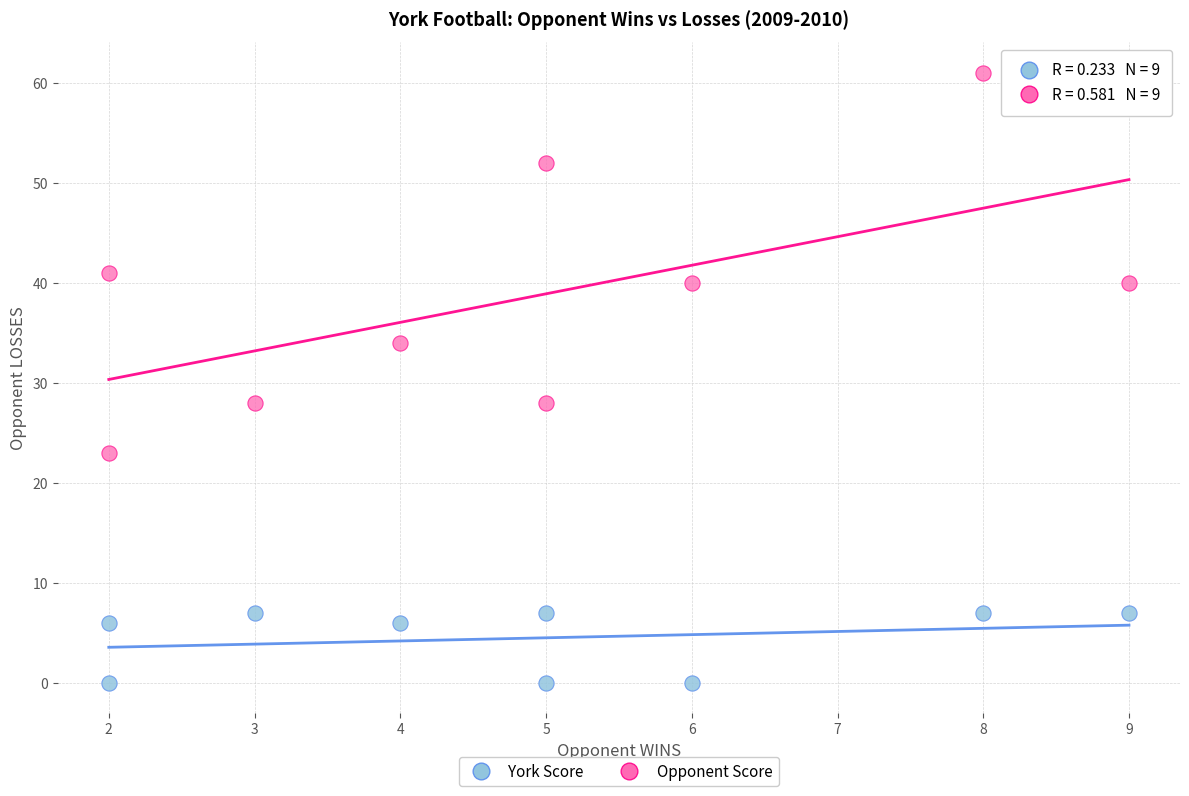

Which series contains the lowest Y value?

York Score